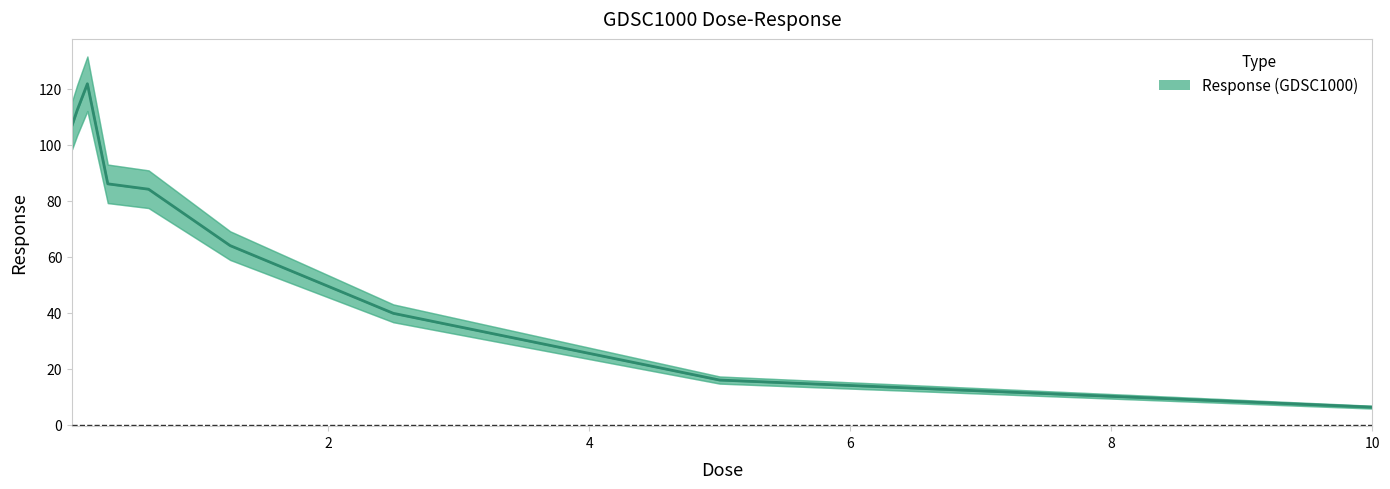

Which has a higher value, 6 or 8?

6